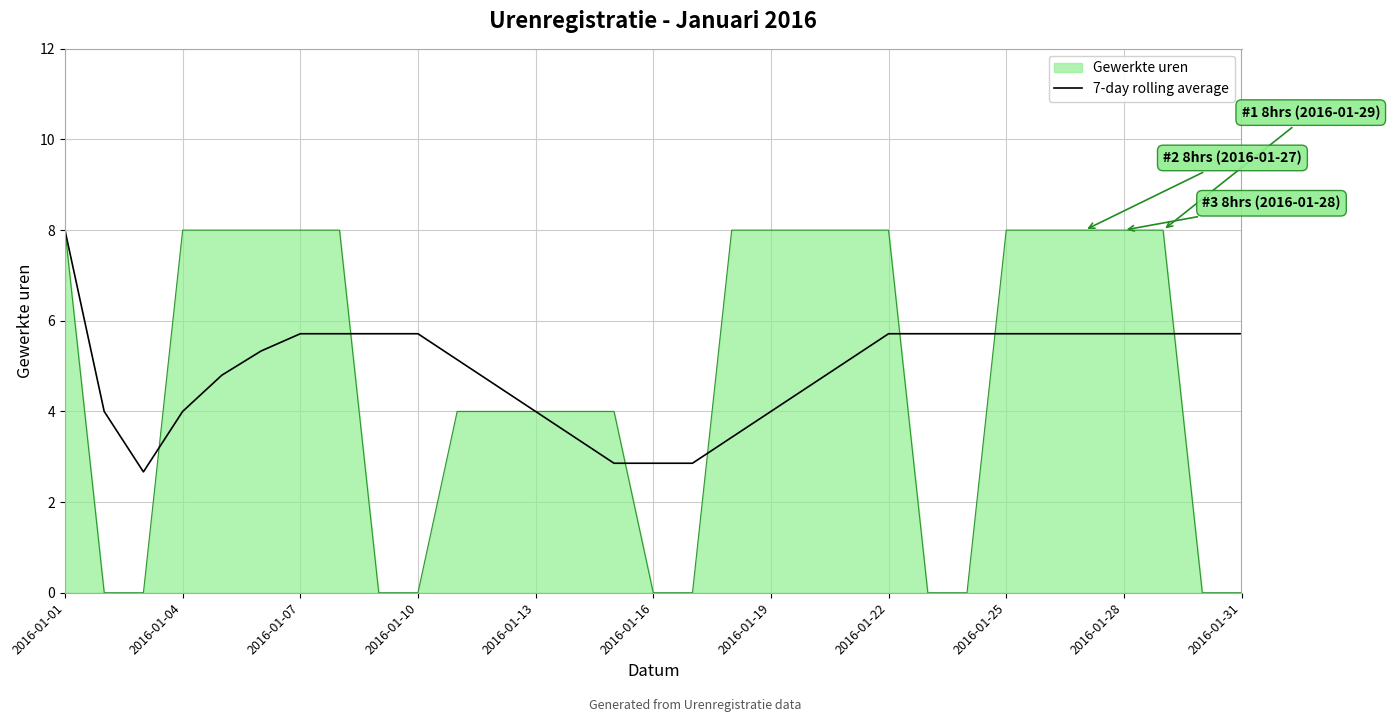

What is the maximum value shown in the chart?

8.0